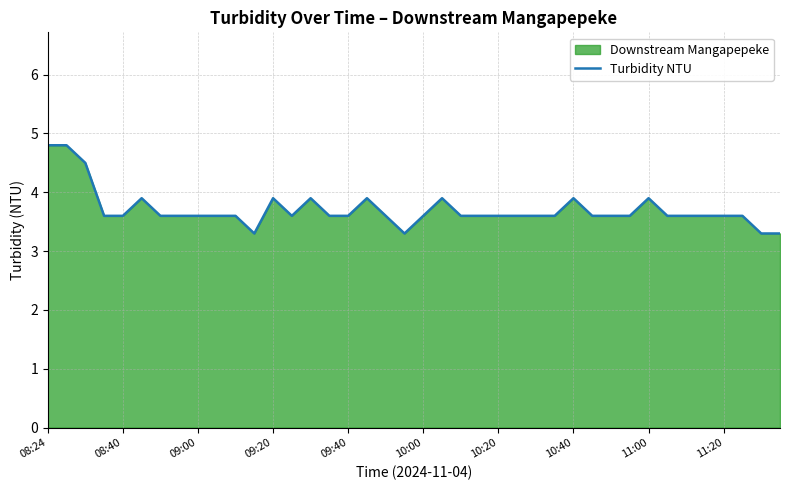

Is it true that the value at 09:40 is 4.7?

False